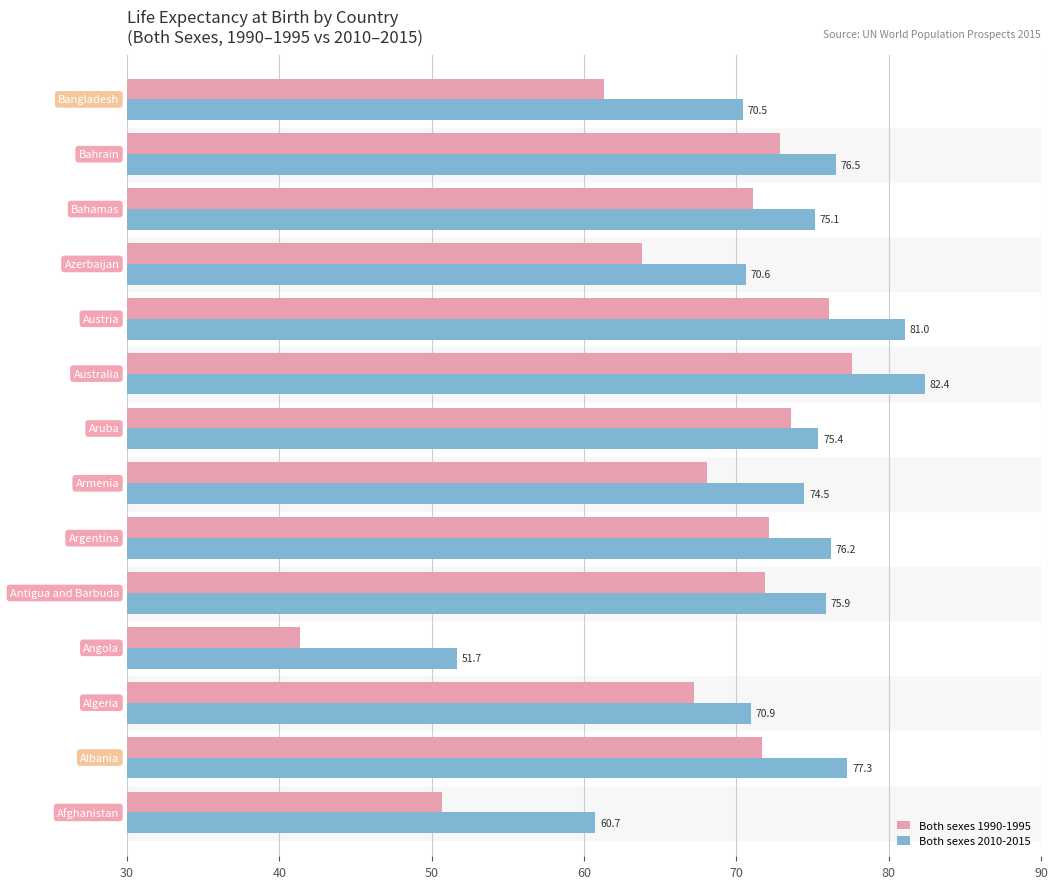

Rank the series by their average value, from lowest to highest.

Both sexes 1990-1995, Both sexes 2010-2015